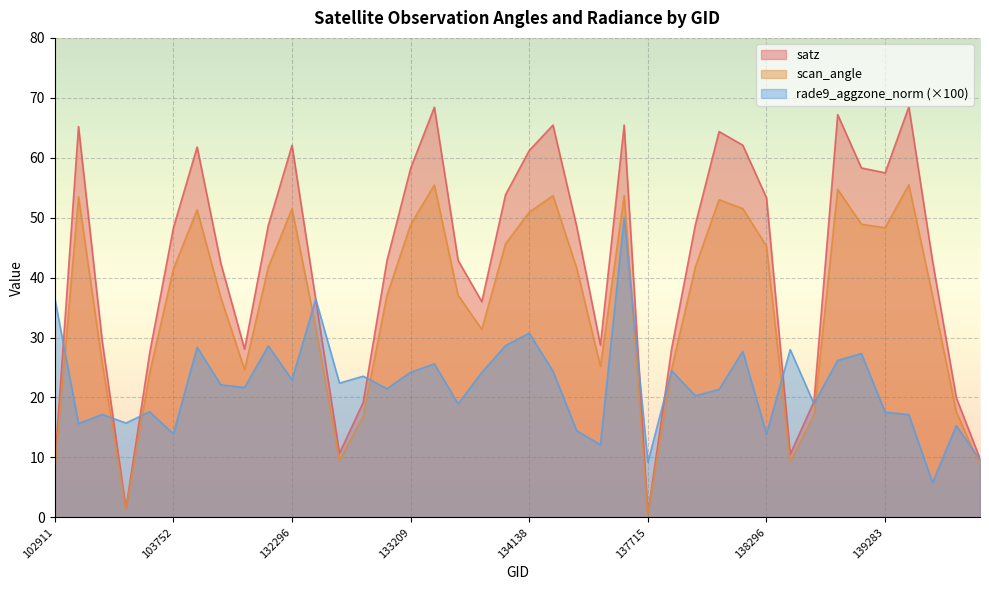

Which label corresponds to the largest value in the chart?

139462